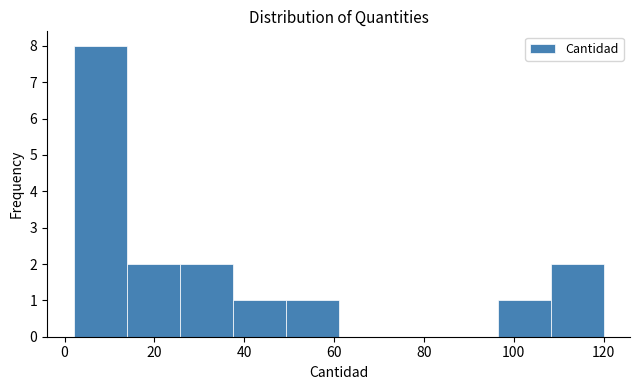

Reading left to right, transcribe this chart: for each bar, give the range it covers on the x-axis and its height. Neither the bar edges nor the heights are printed on the chart, so give them approximately, as read against the axes.

2.0 to 13.8: 8
13.8 to 25.6: 2
25.6 to 37.4: 2
37.4 to 49.2: 1
49.2 to 61.0: 1
61.0 to 72.8: 0
72.8 to 84.6: 0
84.6 to 96.4: 0
96.4 to 108.2: 1
108.2 to 120.0: 2